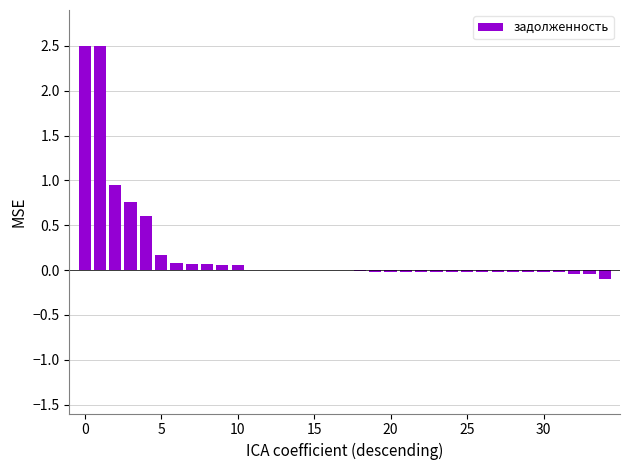

What is the sum of all values?

7.3